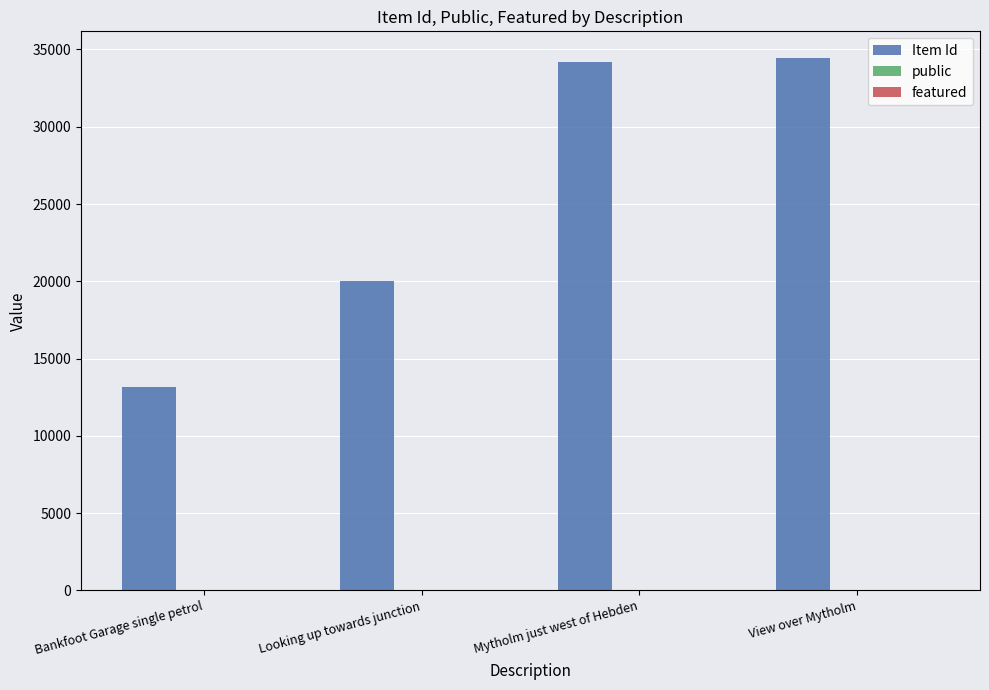

Which series has the largest total across all categories?

Item Id